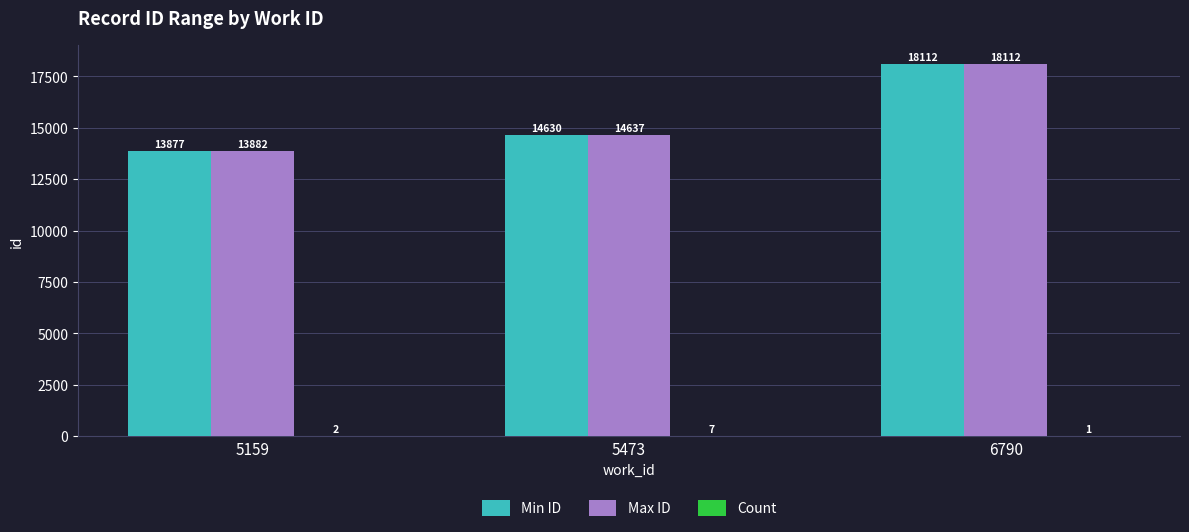

The Min ID series shows 24874 at 6790. True or false?

False